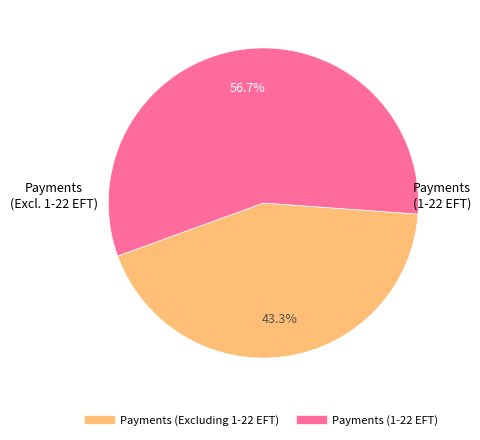

Rank the categories by value from highest to lowest.

Payments (1-22 EFT), Payments (Excluding 1-22 EFT)